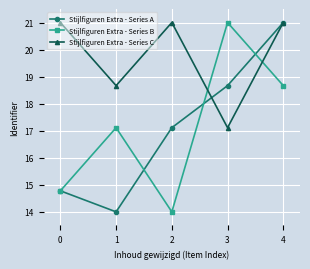

What is the smallest value displayed?

14.0